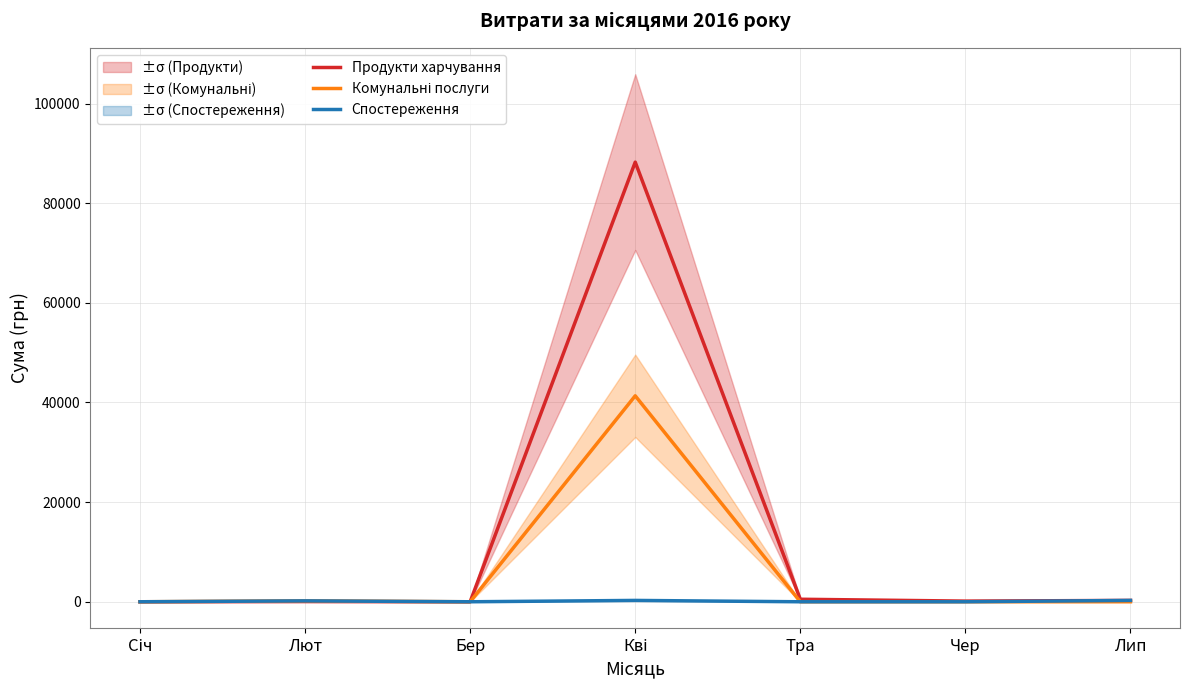

Which series has the largest range (max minus min)?

Продукти харчування